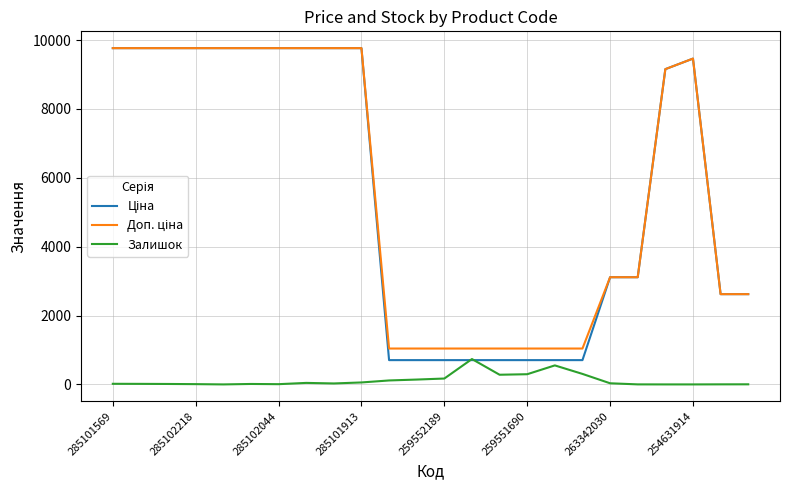

What is the greatest value displayed?

9764.4